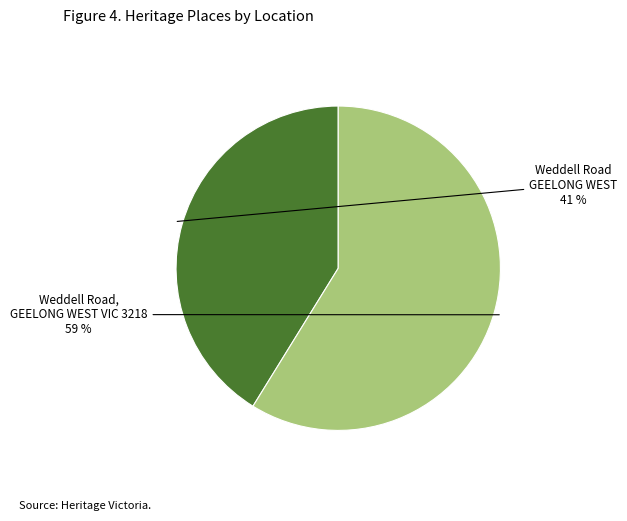

To the nearest percent, what is the difference between the largest and smallest slice percentages?

18%